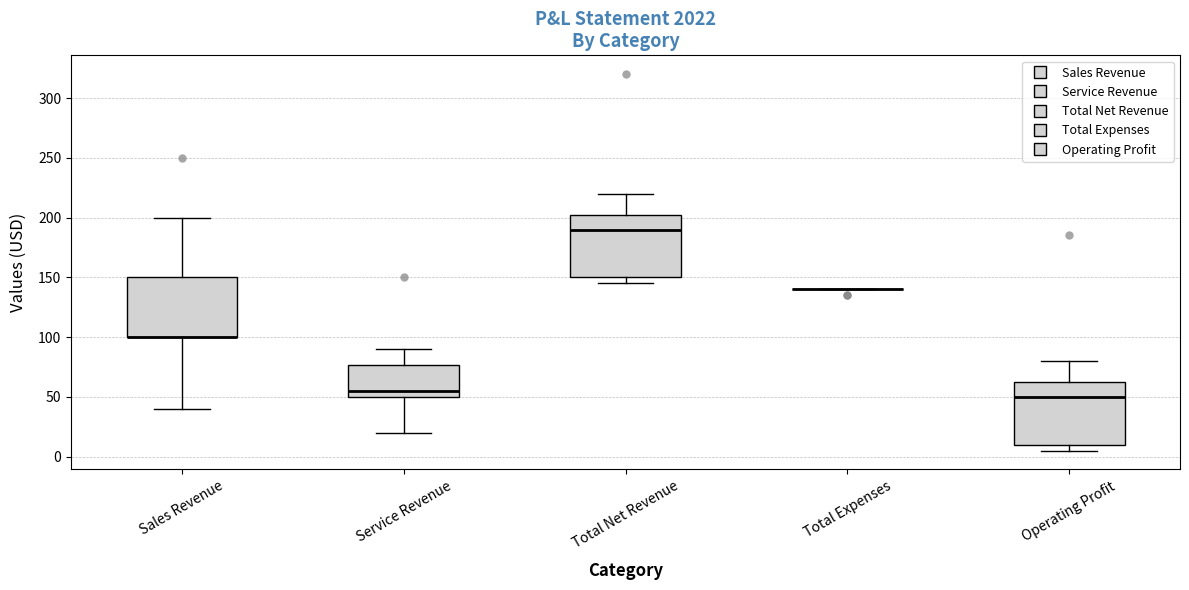

Reading left to right, transcribe this box plot: for each box, give where its median line is, the range the box spans, and where its two whiskers end, as read against the y-axis. The values are not printed on the chart, so give them approximately, as read against the axis.

Sales Revenue: median 100 (drawn on the box's lower edge), box 100 to 150, whiskers 40 to 200
Service Revenue: median 55, box 50 to 75, whiskers 20 to 90
Total Net Revenue: median 190, box 150 to 205, whiskers 145 to 220
Total Expenses: box collapsed to a line at 140, whiskers 140 to 140
Operating Profit: median 50, box 10 to 65, whiskers 5 to 80